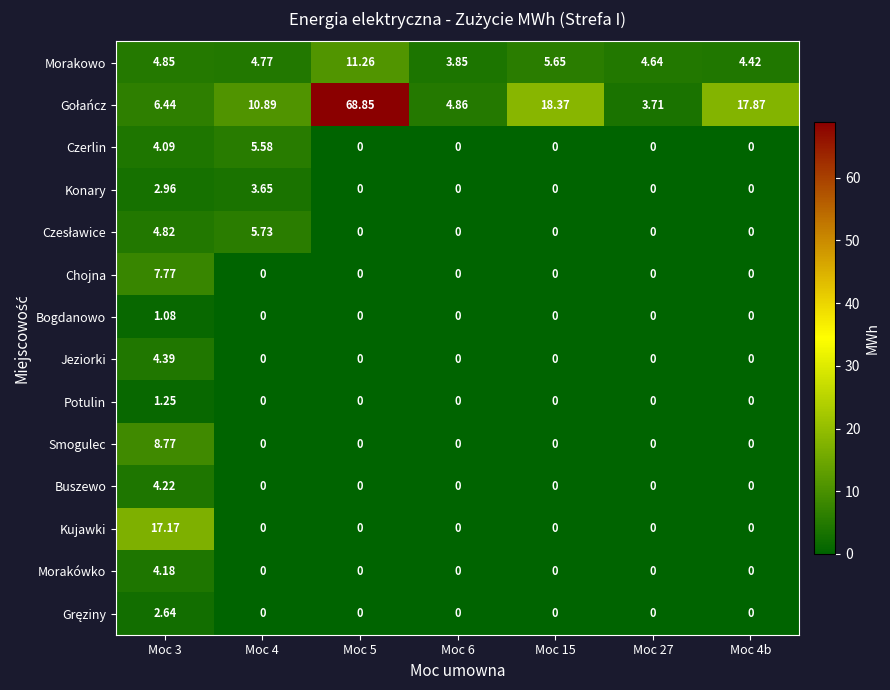

Is the value of Morakówko at Moc 6 greater than the value of Potulin at Moc 3?

No